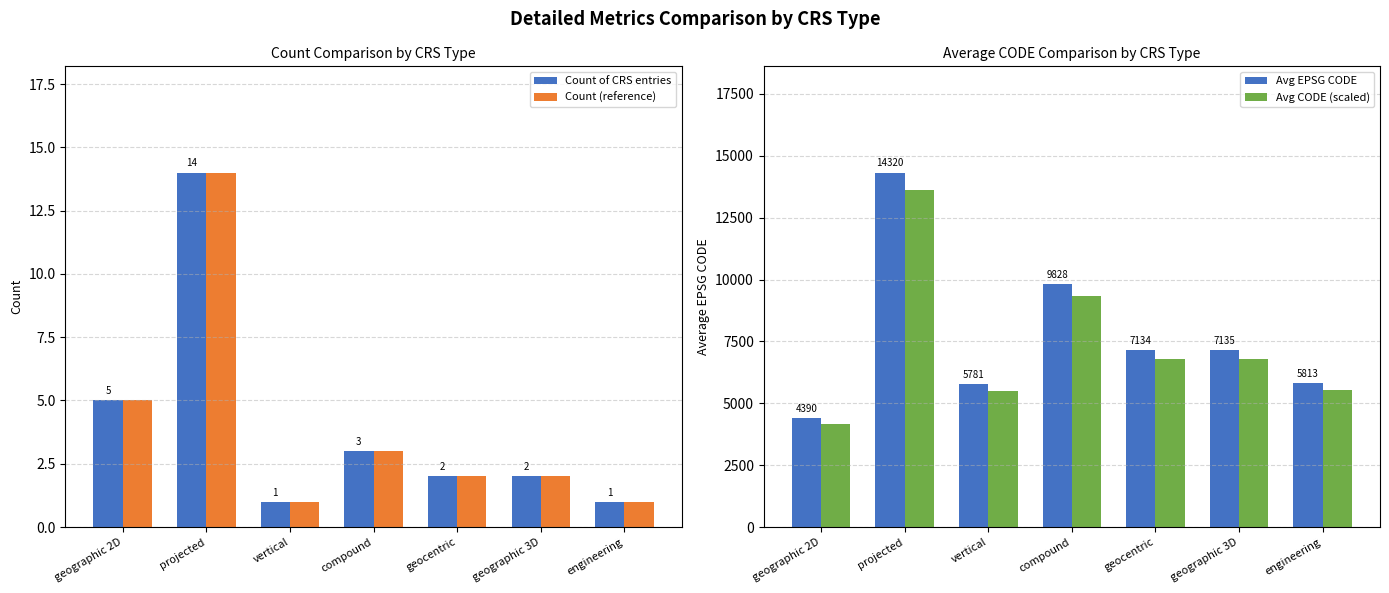

Count the number of categories in the chart.

7